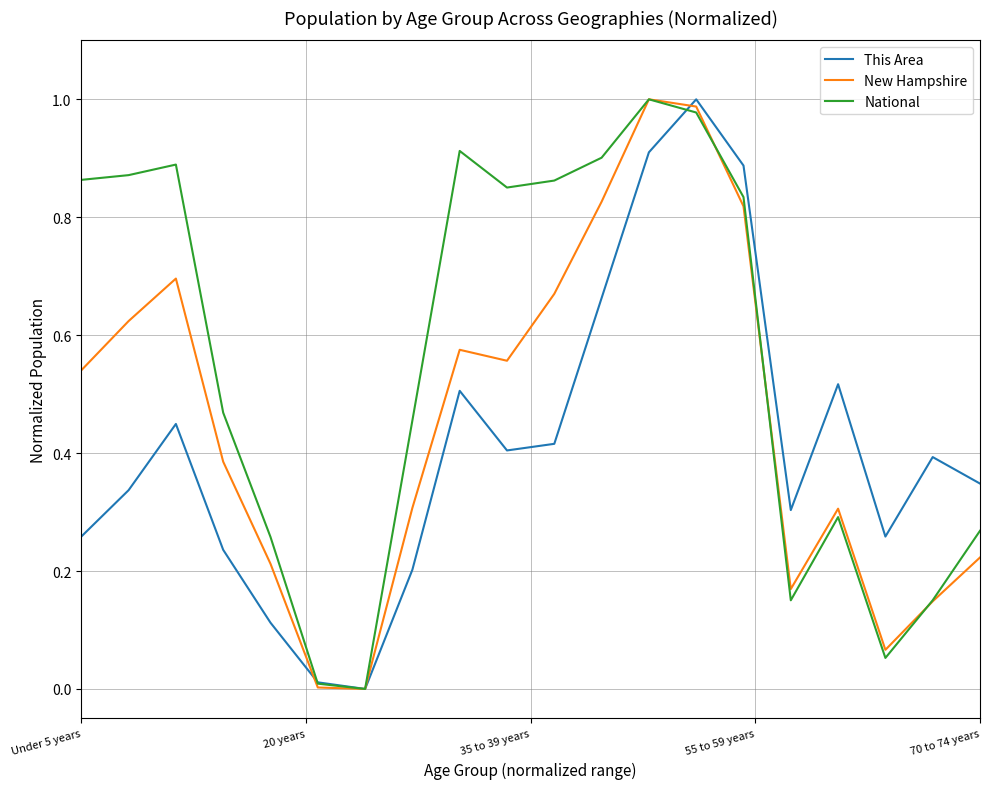

Rank the series by their average value, from lowest to highest.

This Area, New Hampshire, National